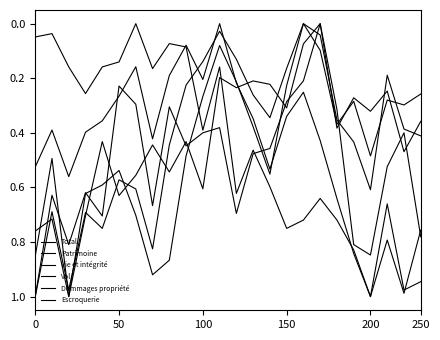

Which series ends up on top after the final intersection of Dommages propriété and Vie et intégrité?

Dommages propriété